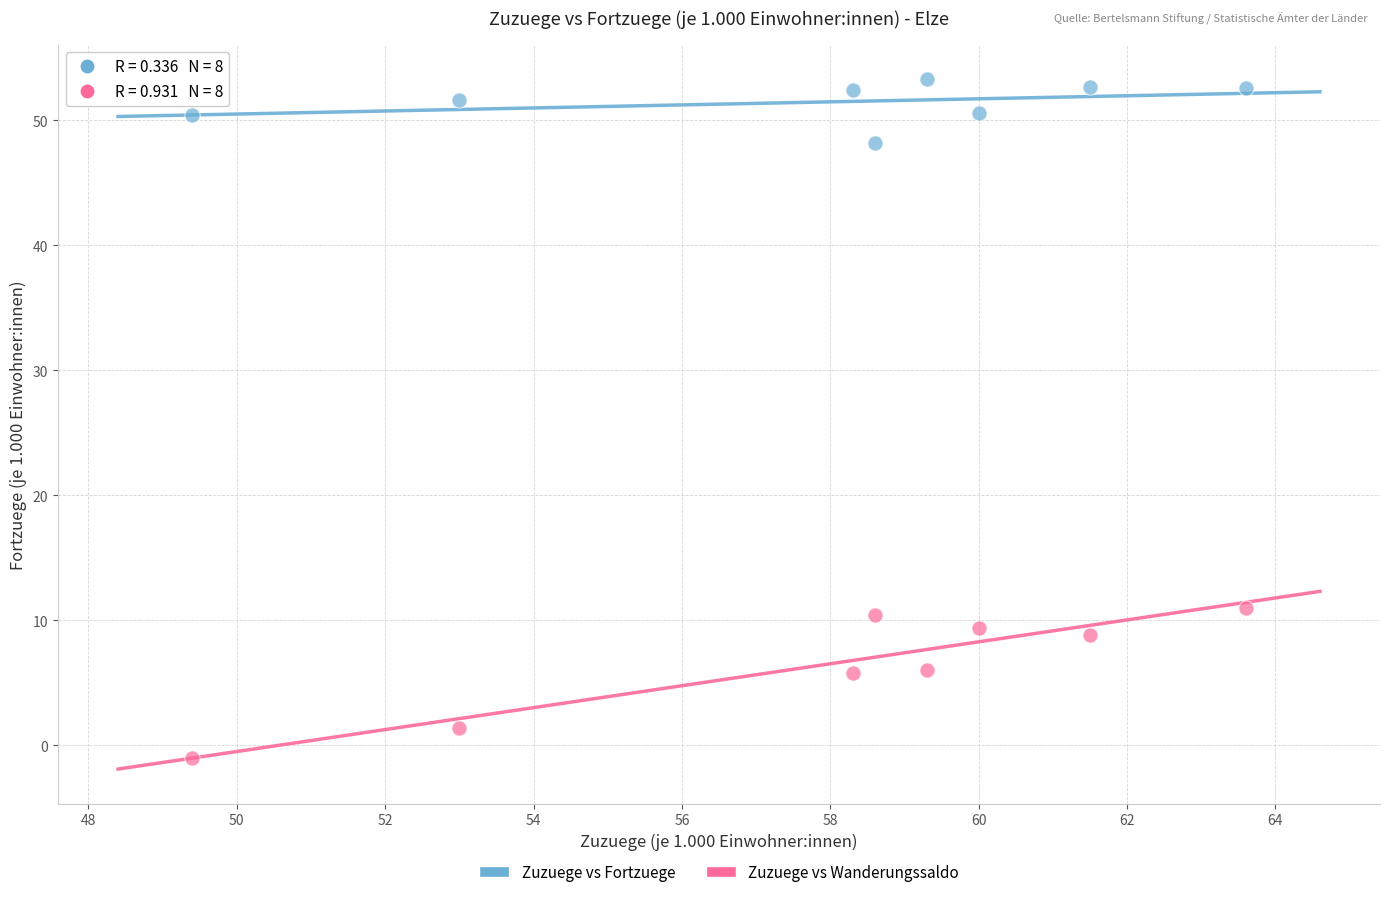

Which series has the largest Y range (max minus min)?

Zuzuege vs Wanderungssaldo